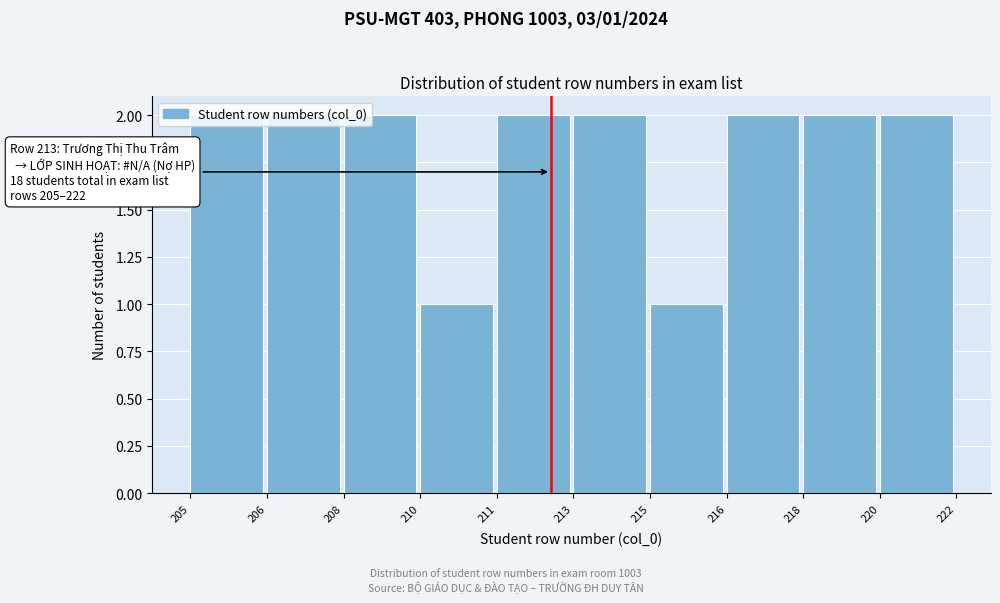

What is the ratio of the value at 208 to the value at 218?

1.0